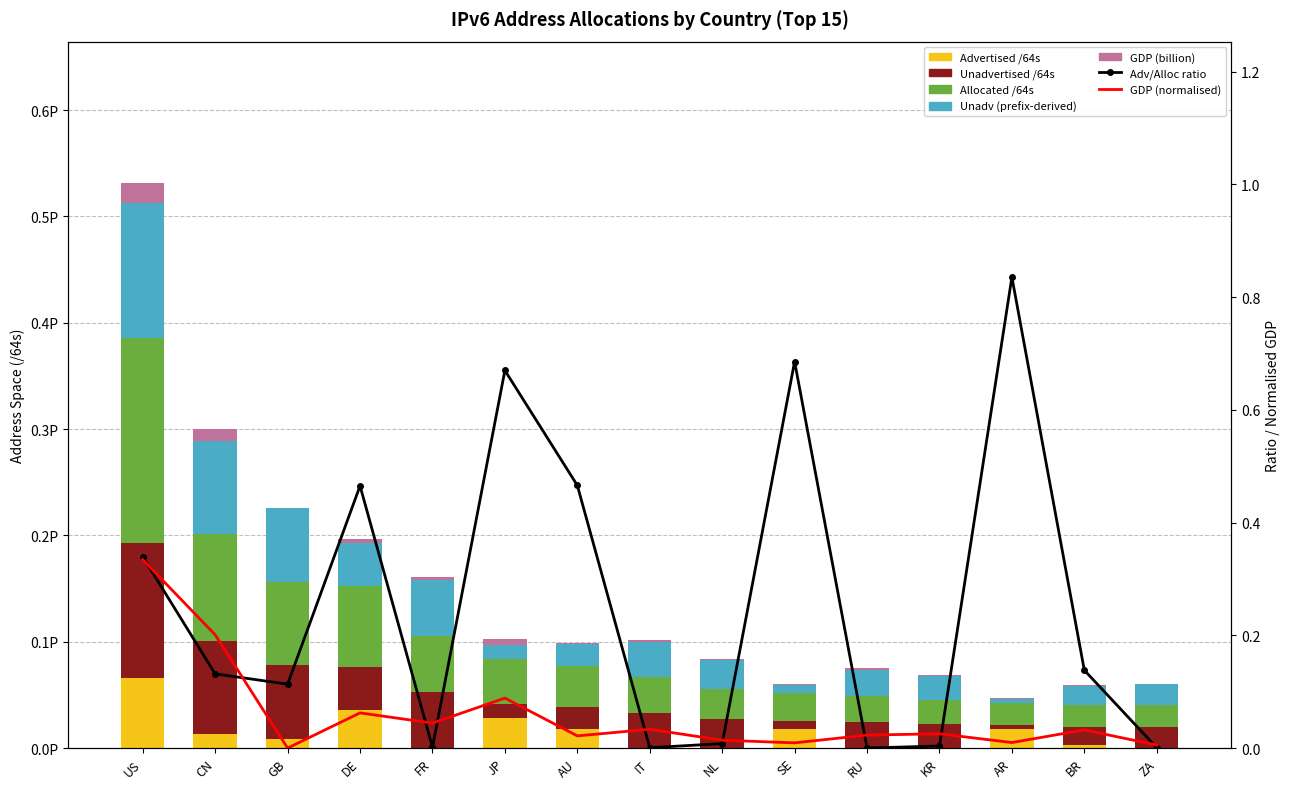

Rank the series by their maximum value, from highest to lowest.

Allocated /64s, Unadvertised /64s, Unadv (prefix-derived), Advertised /64s, GDP (billion)